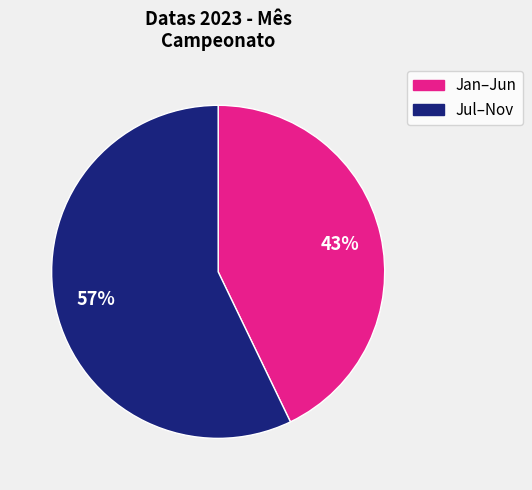

To the nearest percent, what is the difference between the largest and smallest slice percentages?

14%